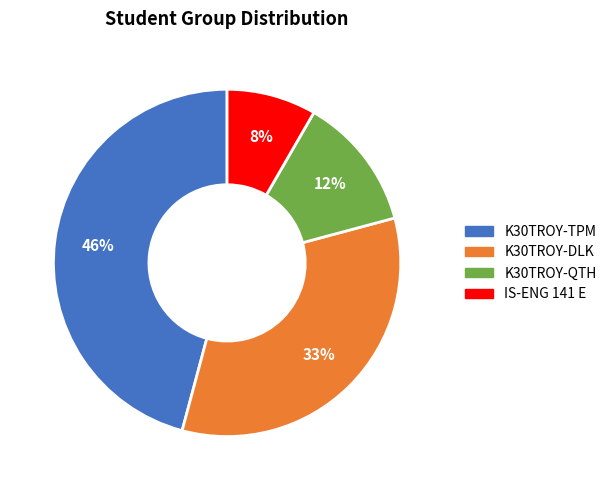

Is there any slice that represents more than half of the pie?

No